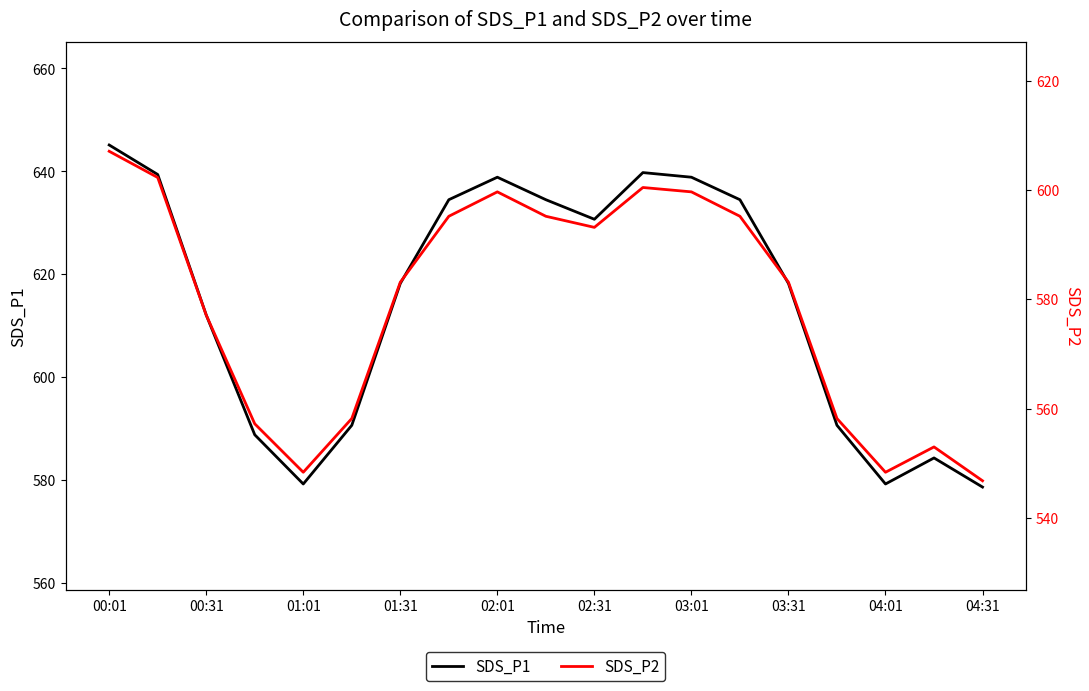

At which category does SDS_P1 reach its first local valley?

01:01